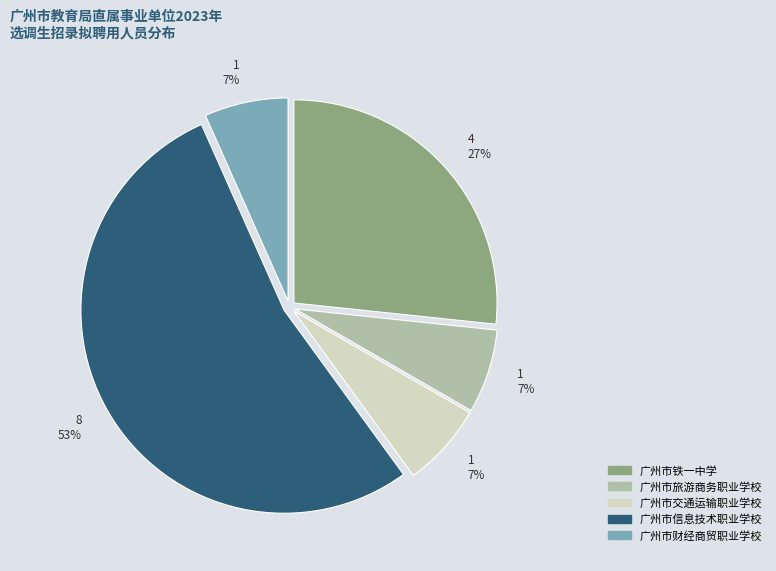

Do 广州市旅游商务职业学校 and 广州市交通运输职业学校 together represent more than half of the pie?

No